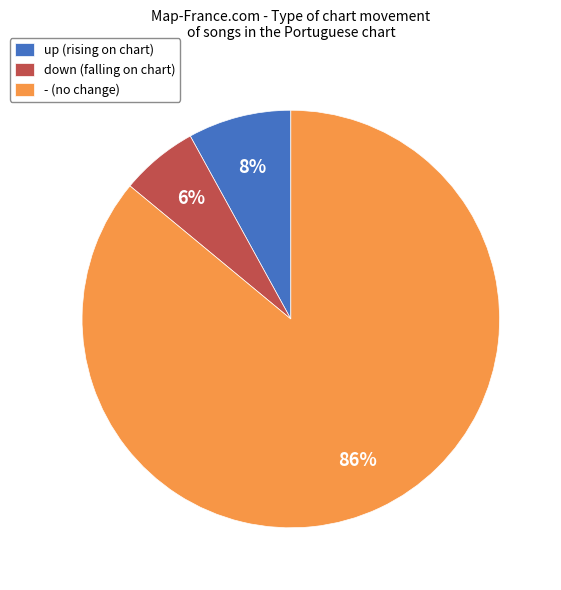

To the nearest percent, what percentage of the pie is down?

6%